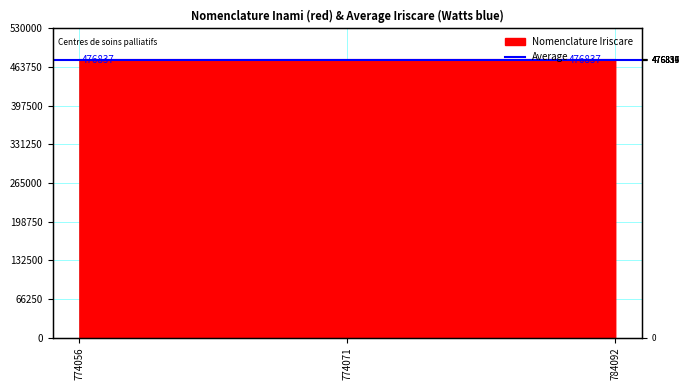

What is the value of the 2nd point from the left?

476839